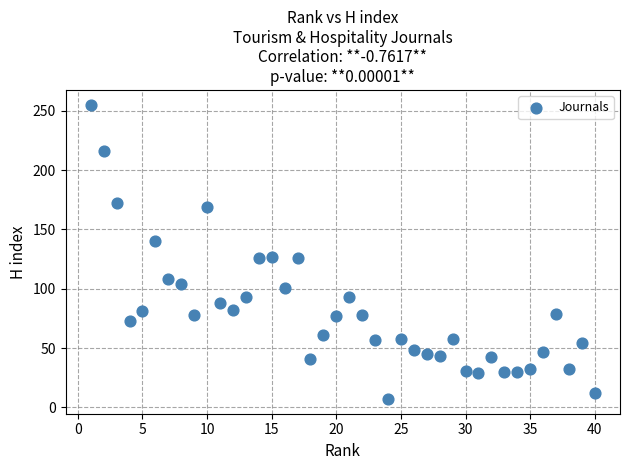

What is the range of X values (max minus min)?

39